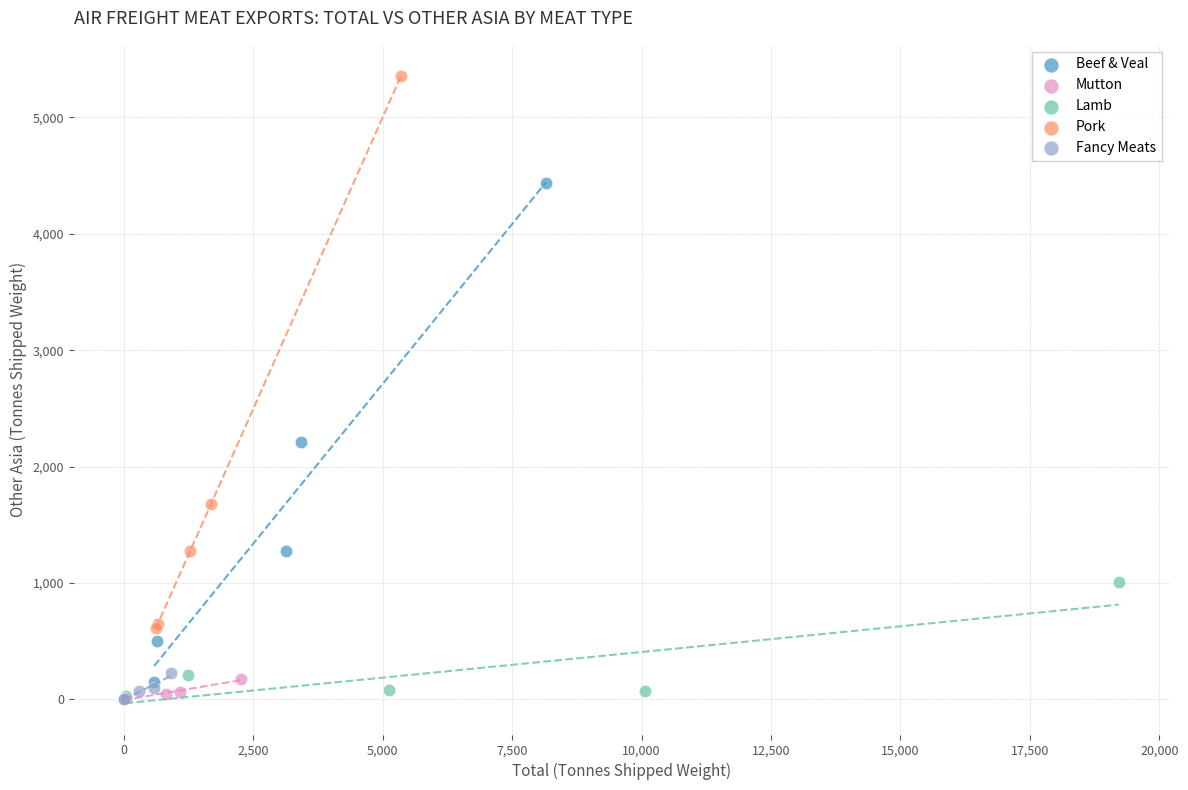

Which series has the largest Y range (max minus min)?

Pork